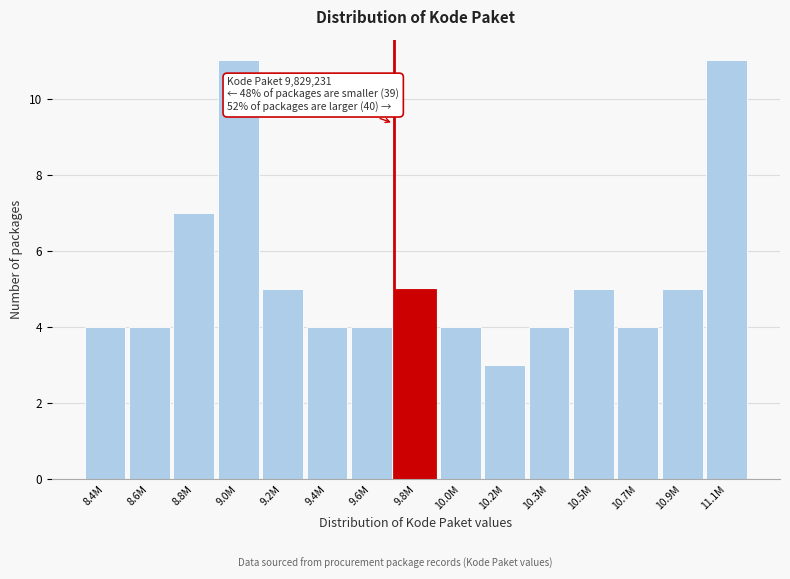

Reading left to right, what are all the values shown in this chart?

4	4	7	11	5	4	4	5	4	3	4	5	4	5	11